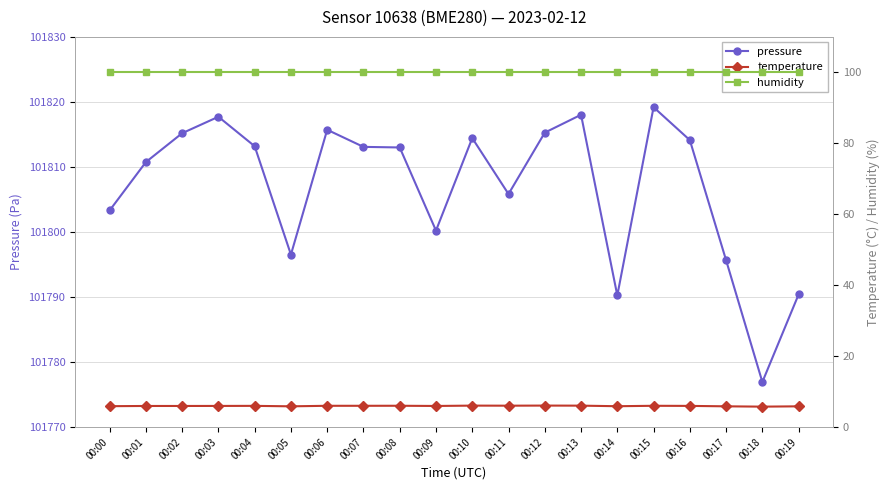

What is the greatest value displayed?

101819.2